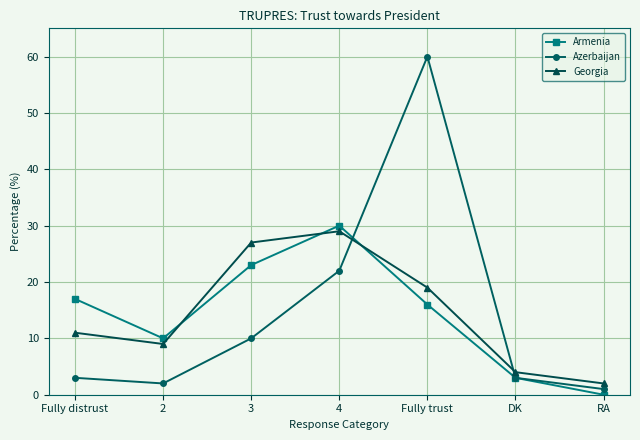

What is the difference between the highest and lowest values at Fully trust?

44